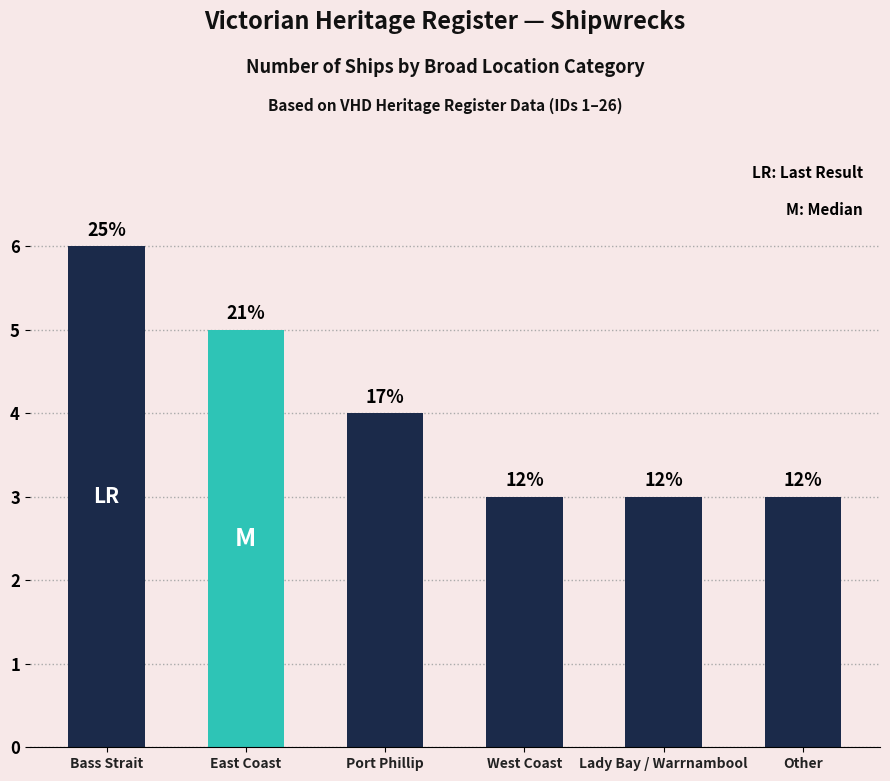

Does the chart contain stacked bars?

No